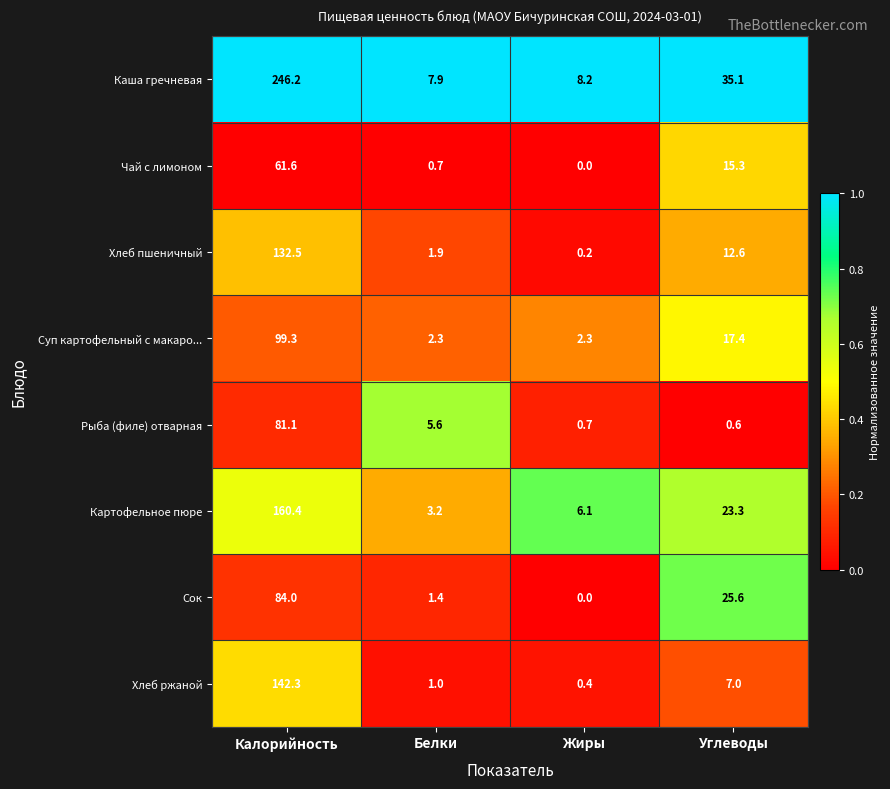

Count the number of data series in this chart.

8